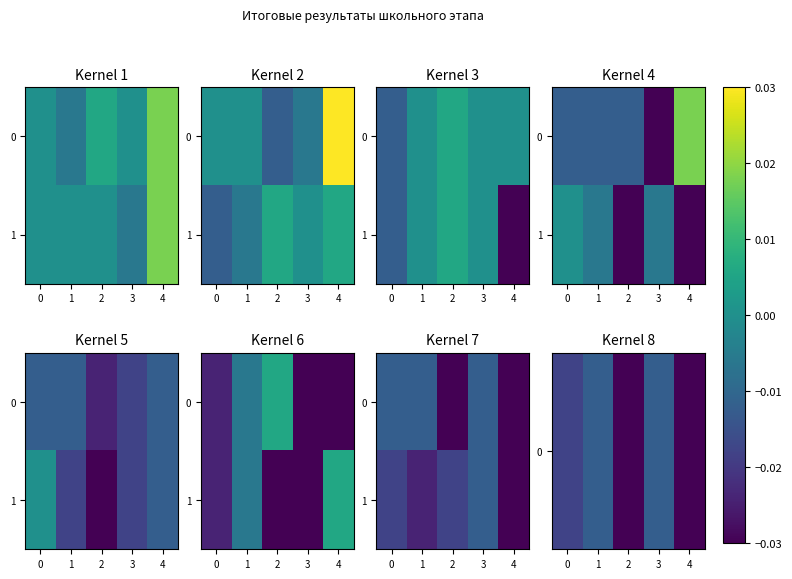

Is it true that 0 equals -0.0 at 1?

False